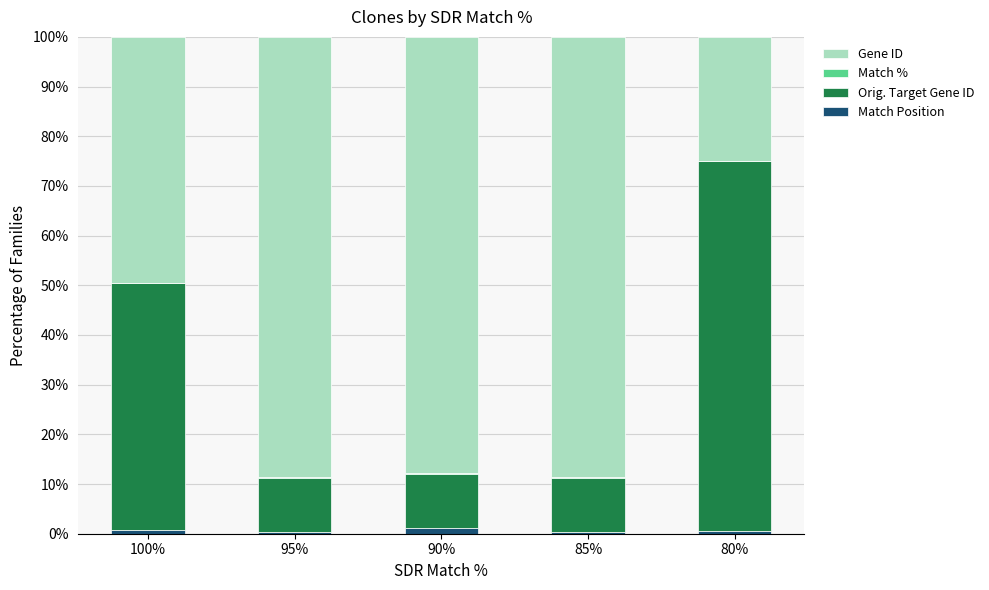

What is the sum of all Match Position values?

3.1